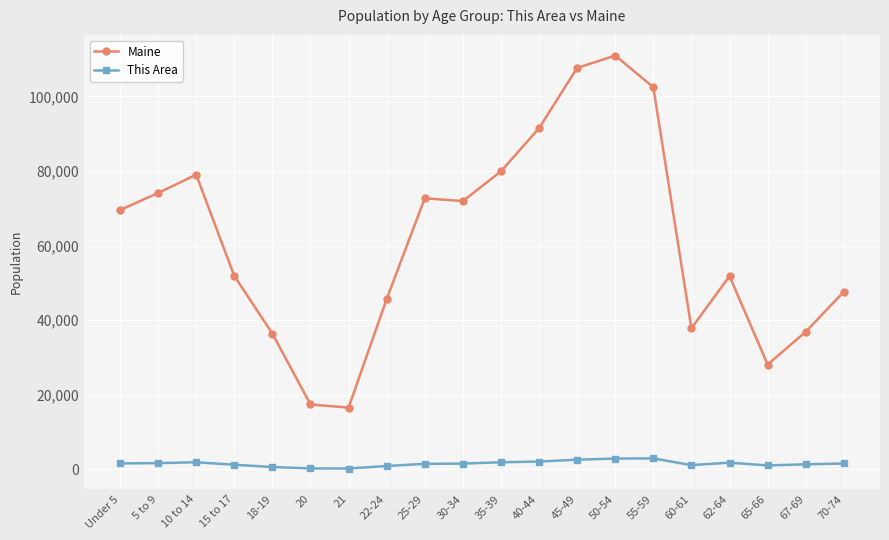

True or false: This Area and Maine cross at least once.

False